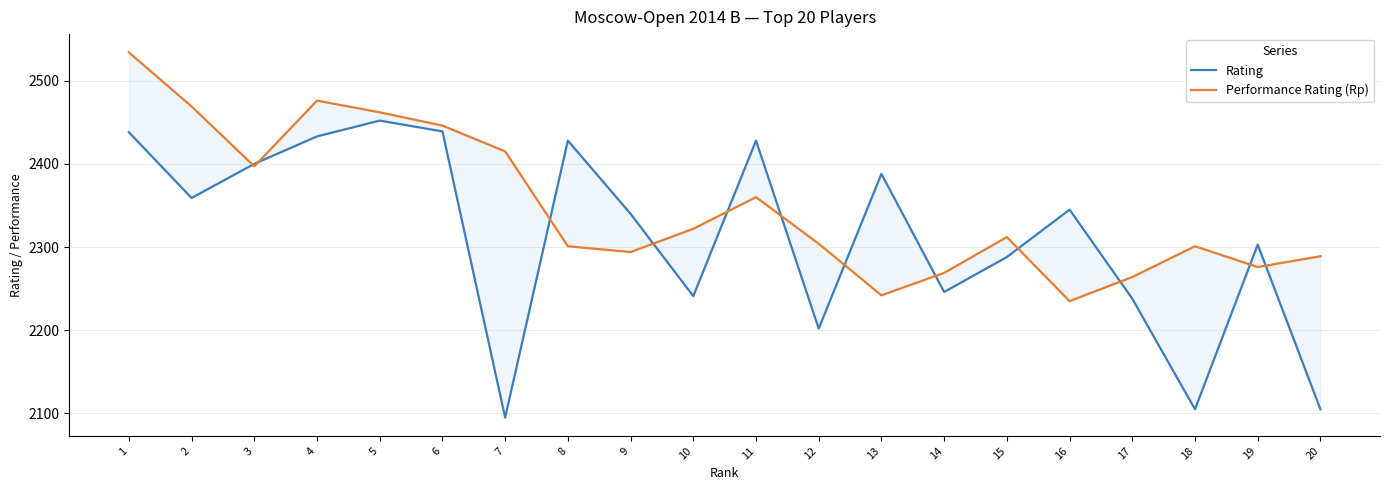

Which label corresponds to the smallest value in the chart?

7